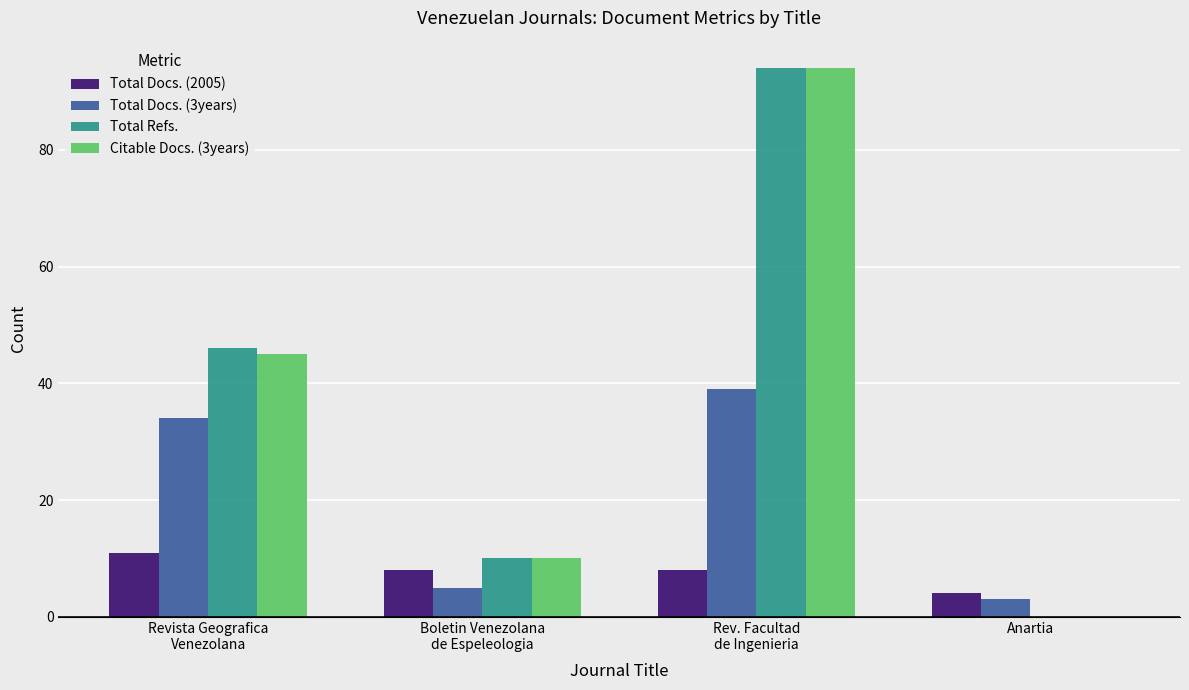

Count the number of data series in this chart.

4